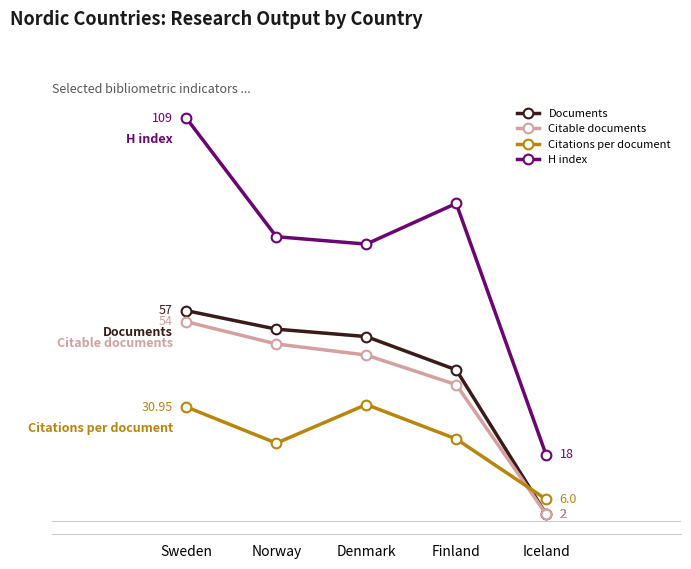

Where is Citations per document nearest to the value 18?

Norway